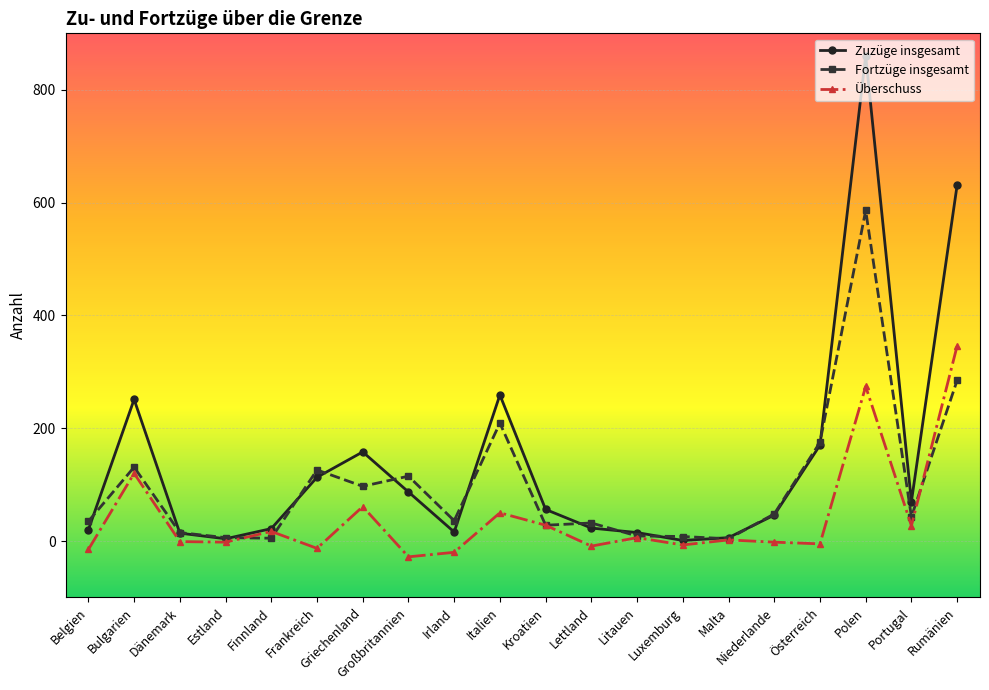

At which category is the sum across all series the highest?

Polen